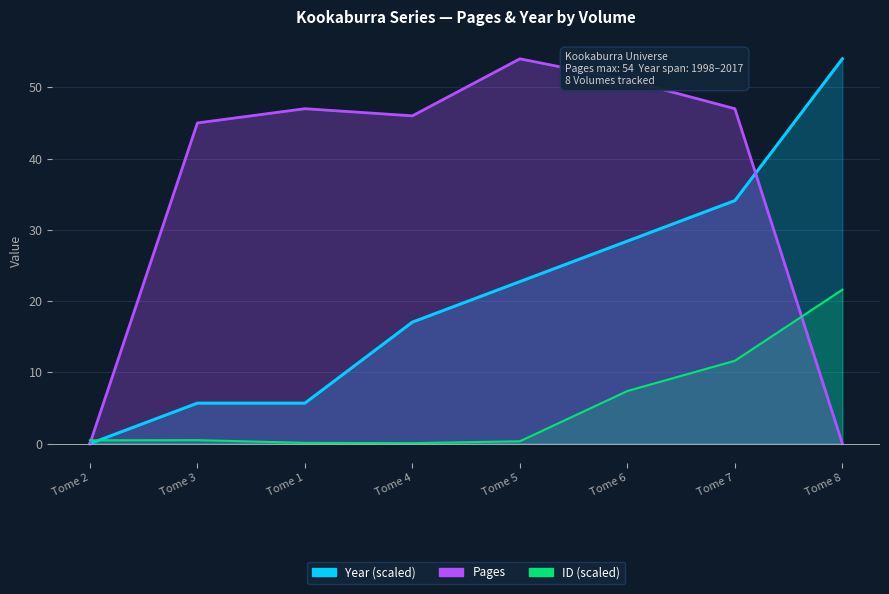

What are all the series names shown in the legend?

Pages, Year